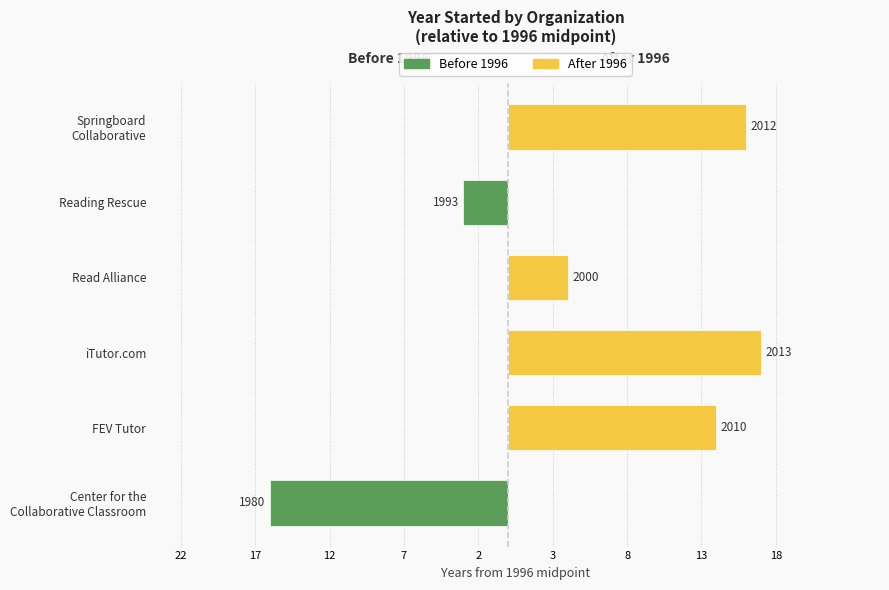

What are all the series names shown in the legend?

Before 1996, After 1996